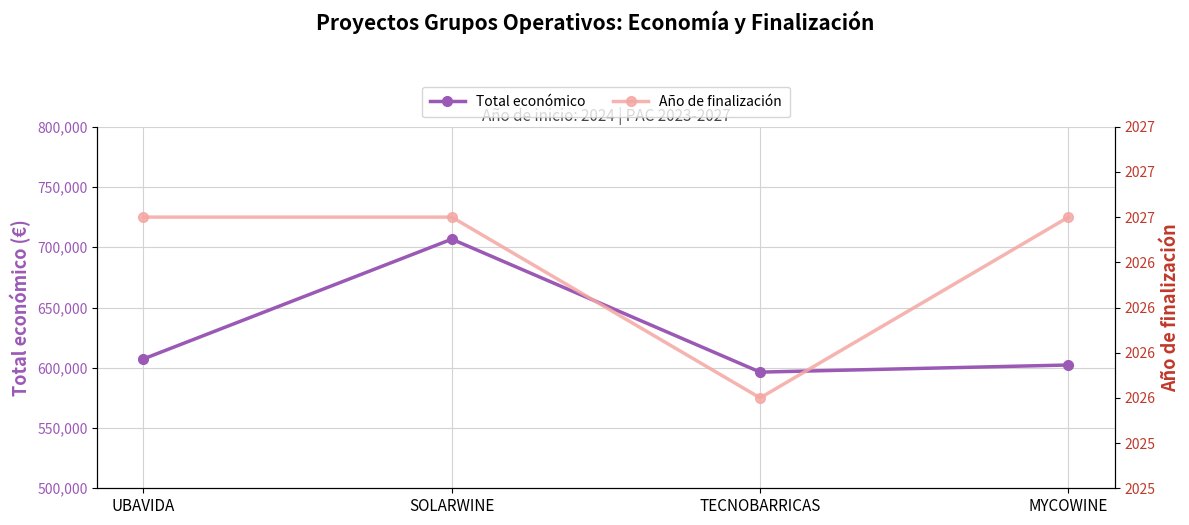

How many data points in Total económico are above 607342?

1